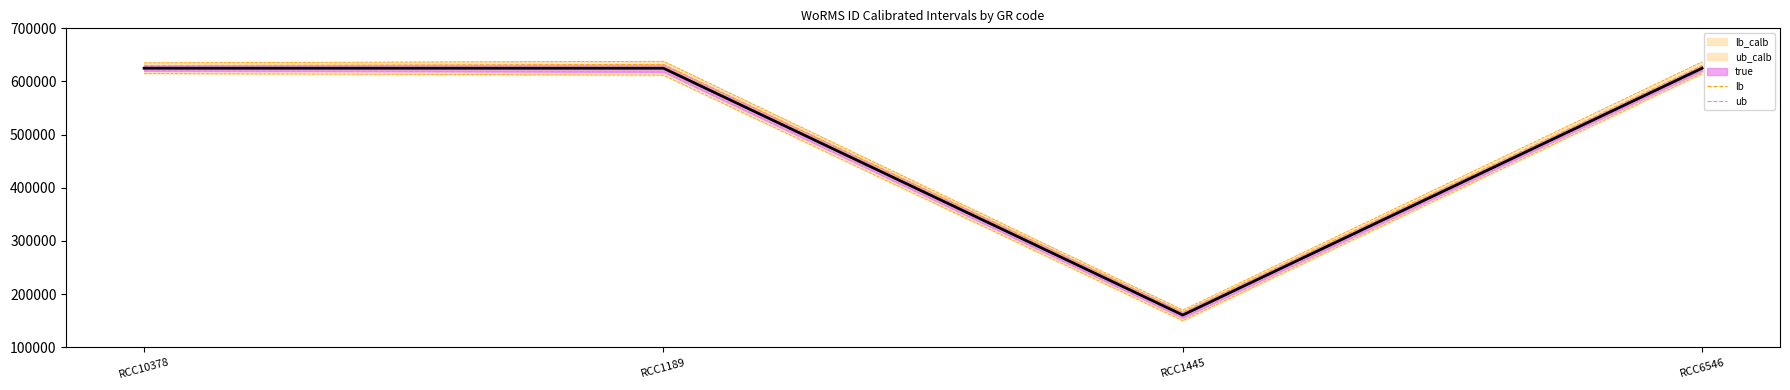

Between RCC1189 and RCC1445, which series saw the biggest shift?

ub